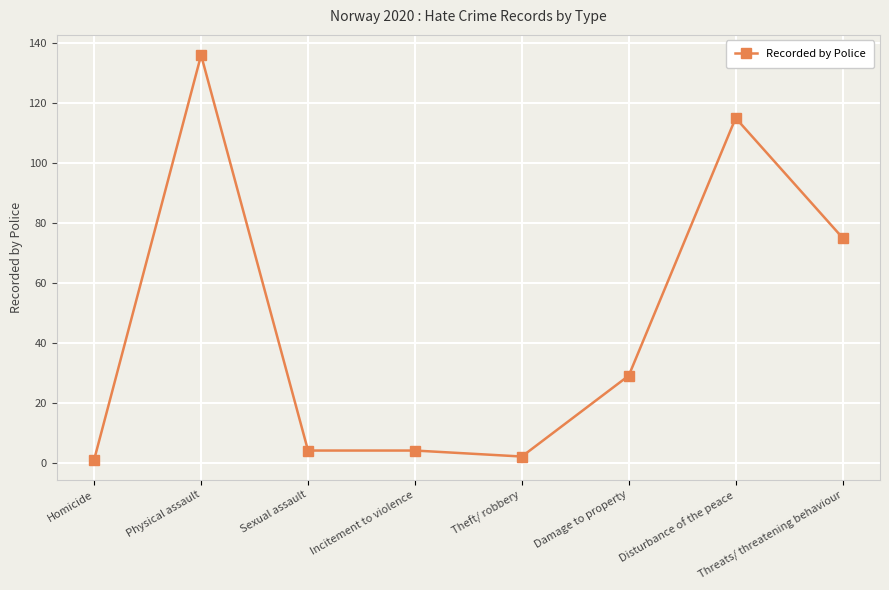

Does the chart display data point markers on the line(s)?

Yes